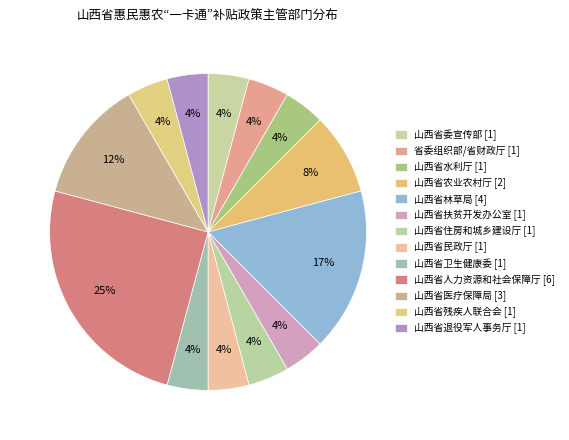

How many slices are in this pie chart?

13